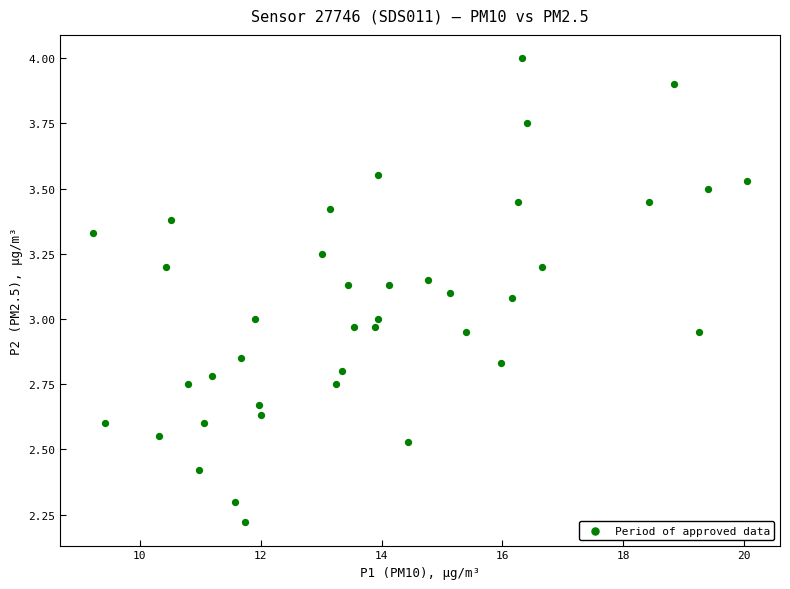

What is the range of X values (max minus min)?

10.8